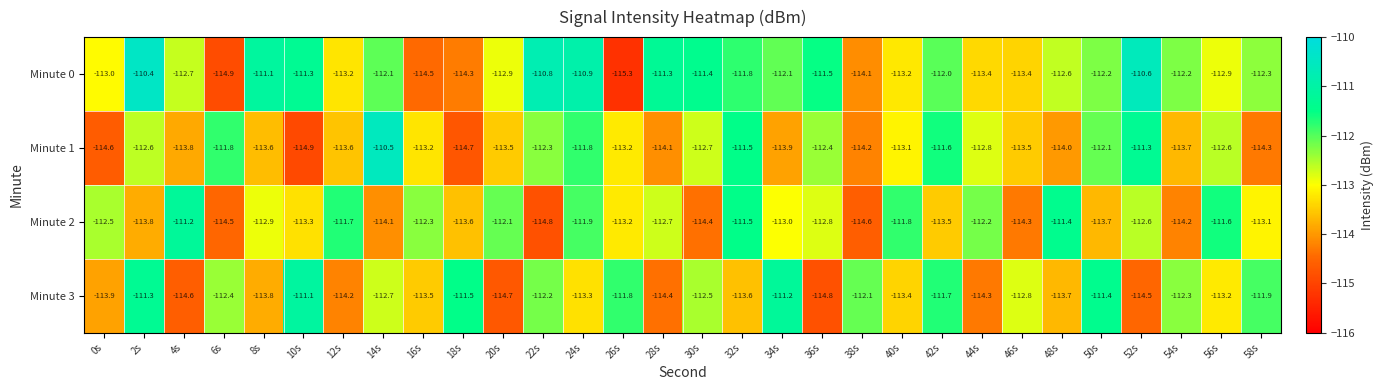

Where does the Minute 3 series first go above -112?

2s